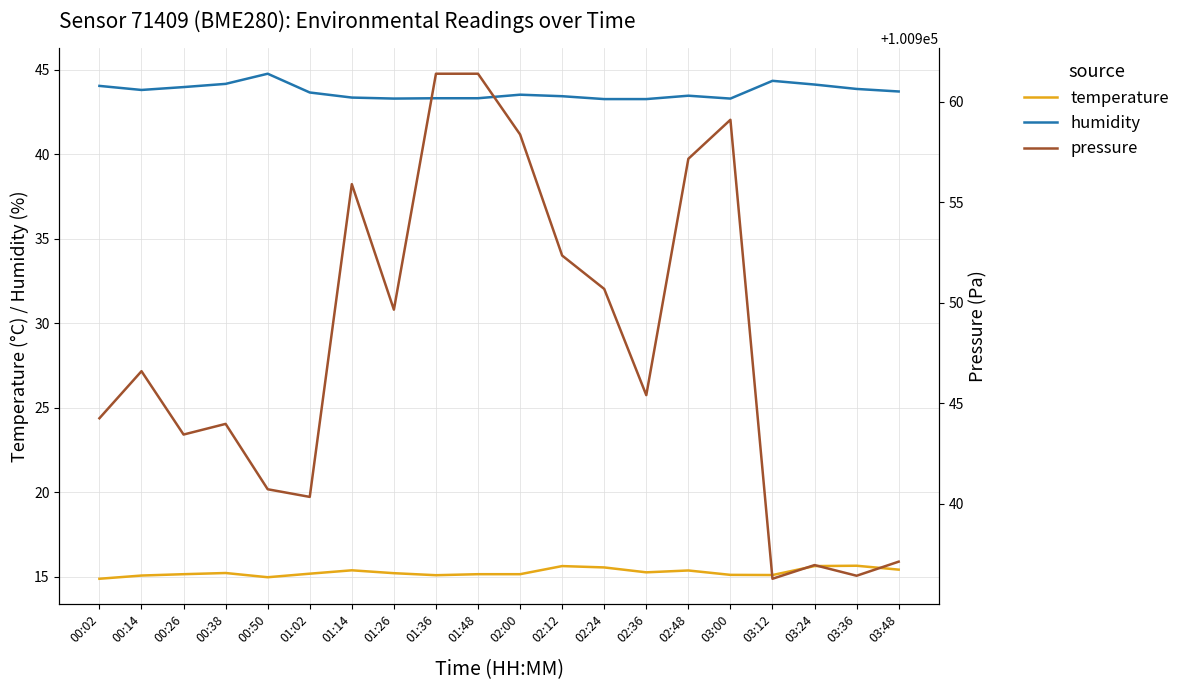

True or false: temperature has more than 2 points higher than both neighbors.

True